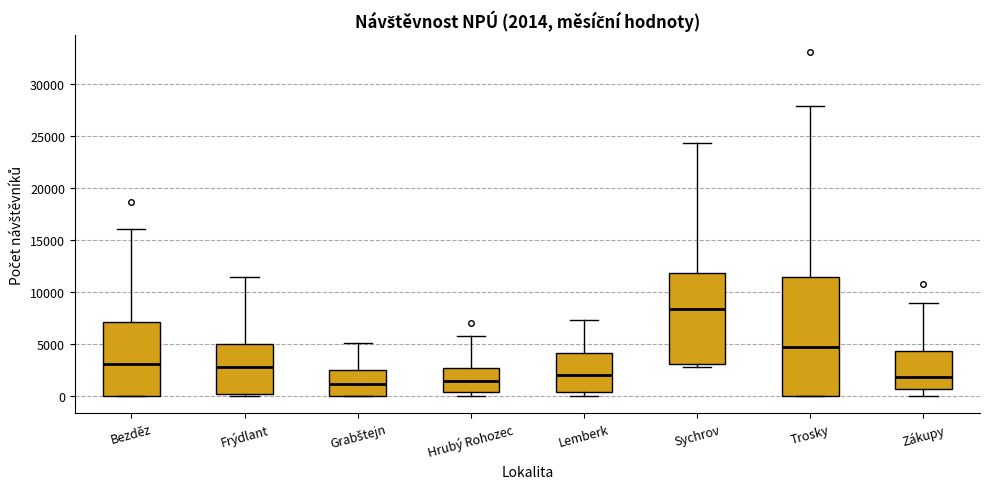

Which box has the highest median line?

Sychrov